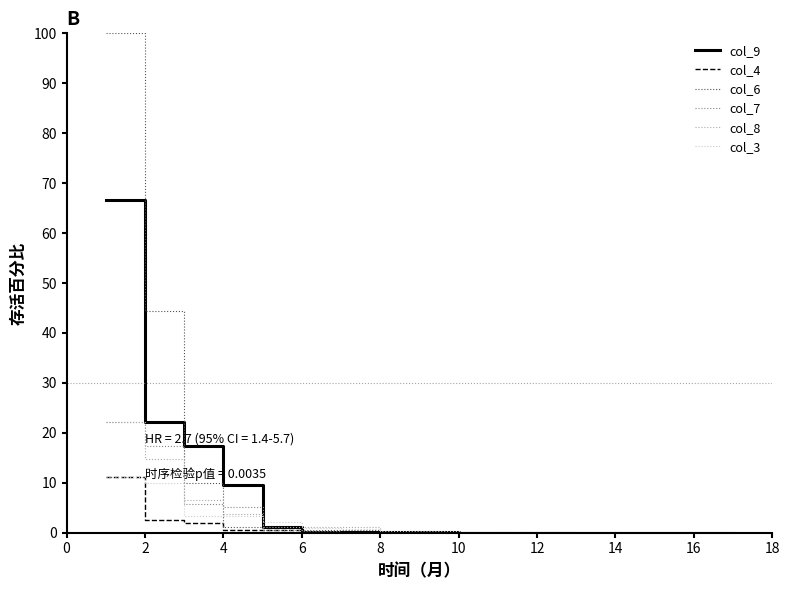

What is the maximum value for col_3?

11.1